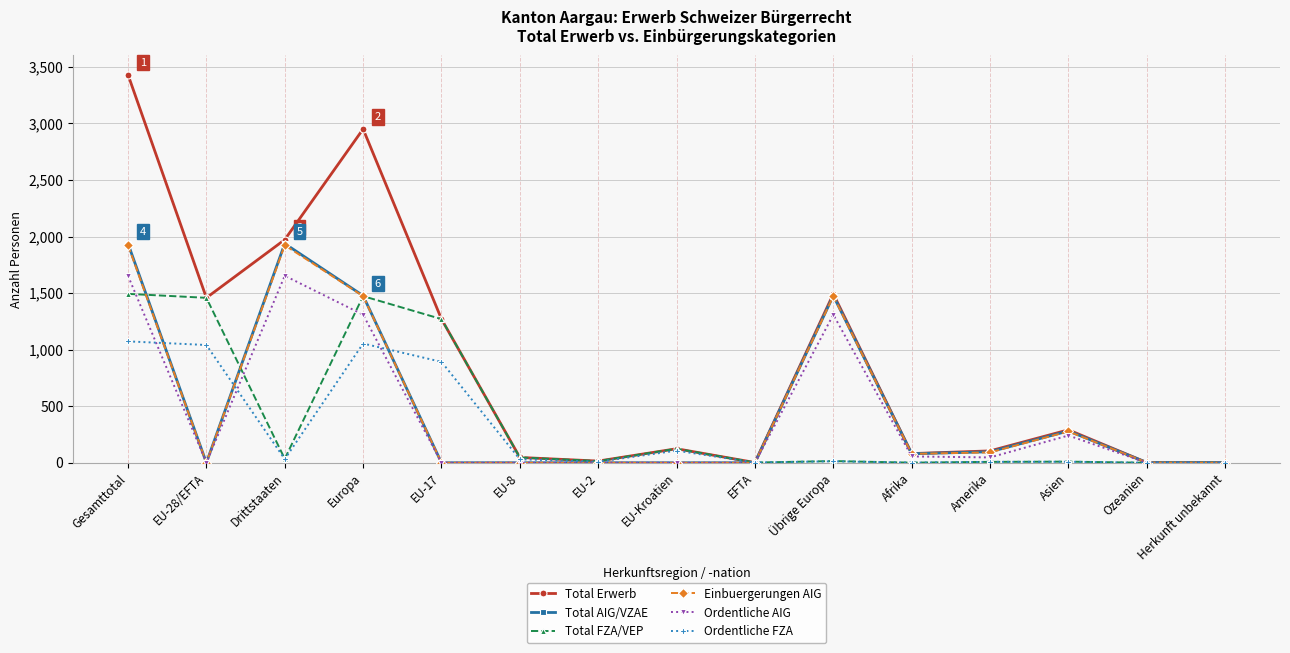

What is the label of the 7th point from the right?

EFTA